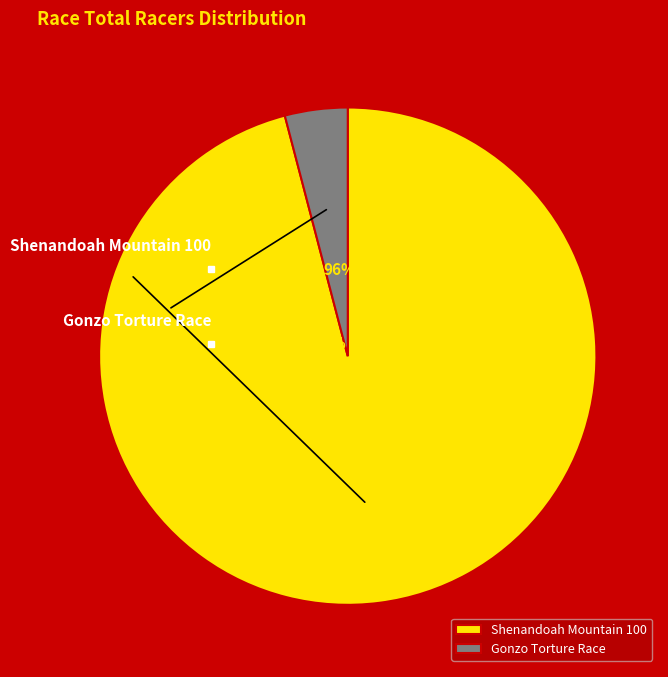

To the nearest percent, what portion does Shenandoah Mountain 100 represent?

96%